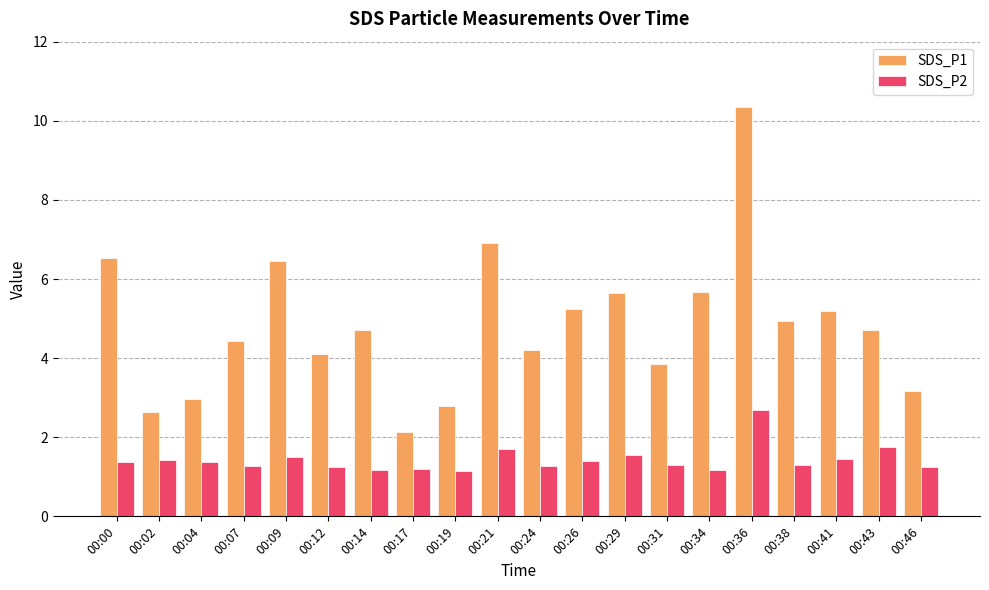

The value of SDS_P2 at 00:02 is 2.0. True or false?

False